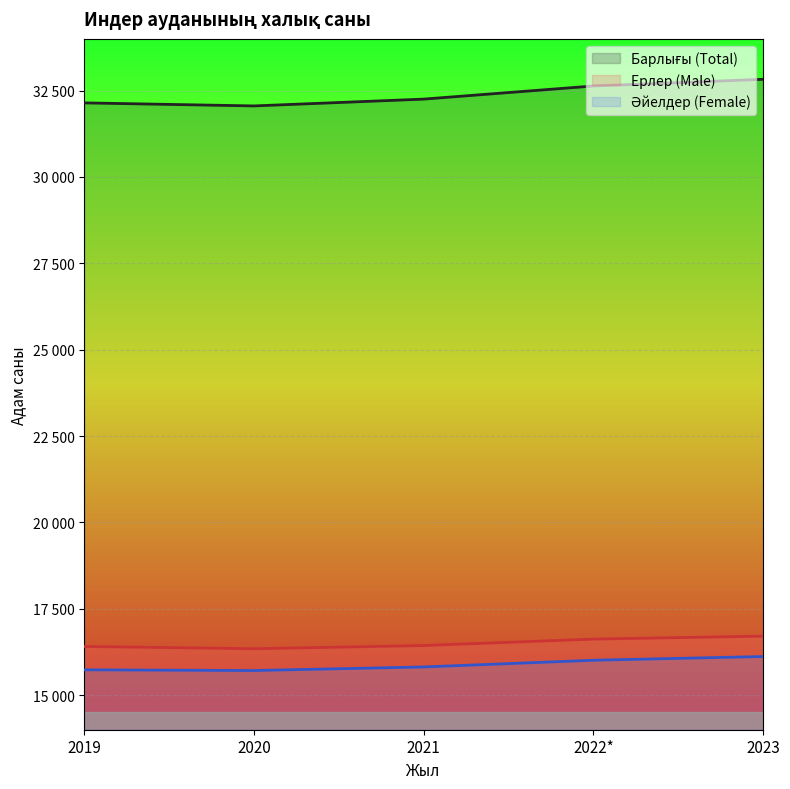

Where is Ерлер (Male) nearest to the value 16526?

2021